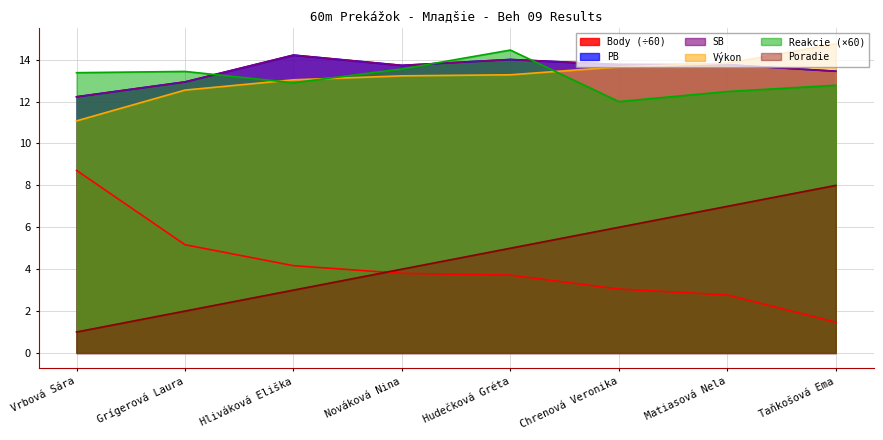

True or false: Body and SB intersect in this chart.

False